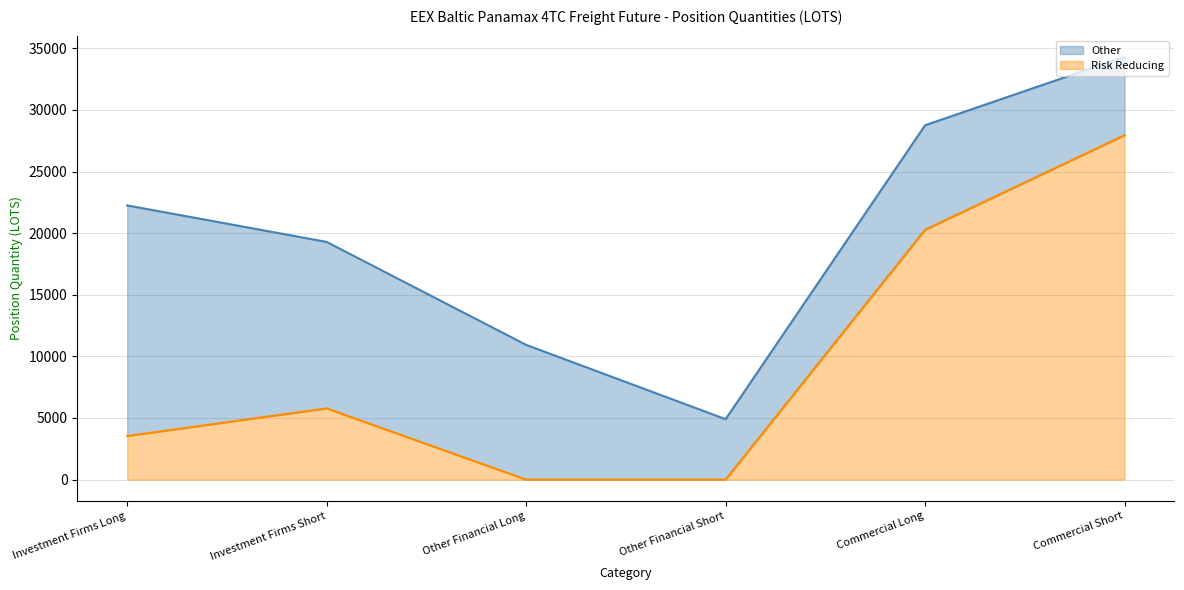

At which label does Risk Reducing reach its peak?

Commercial Short